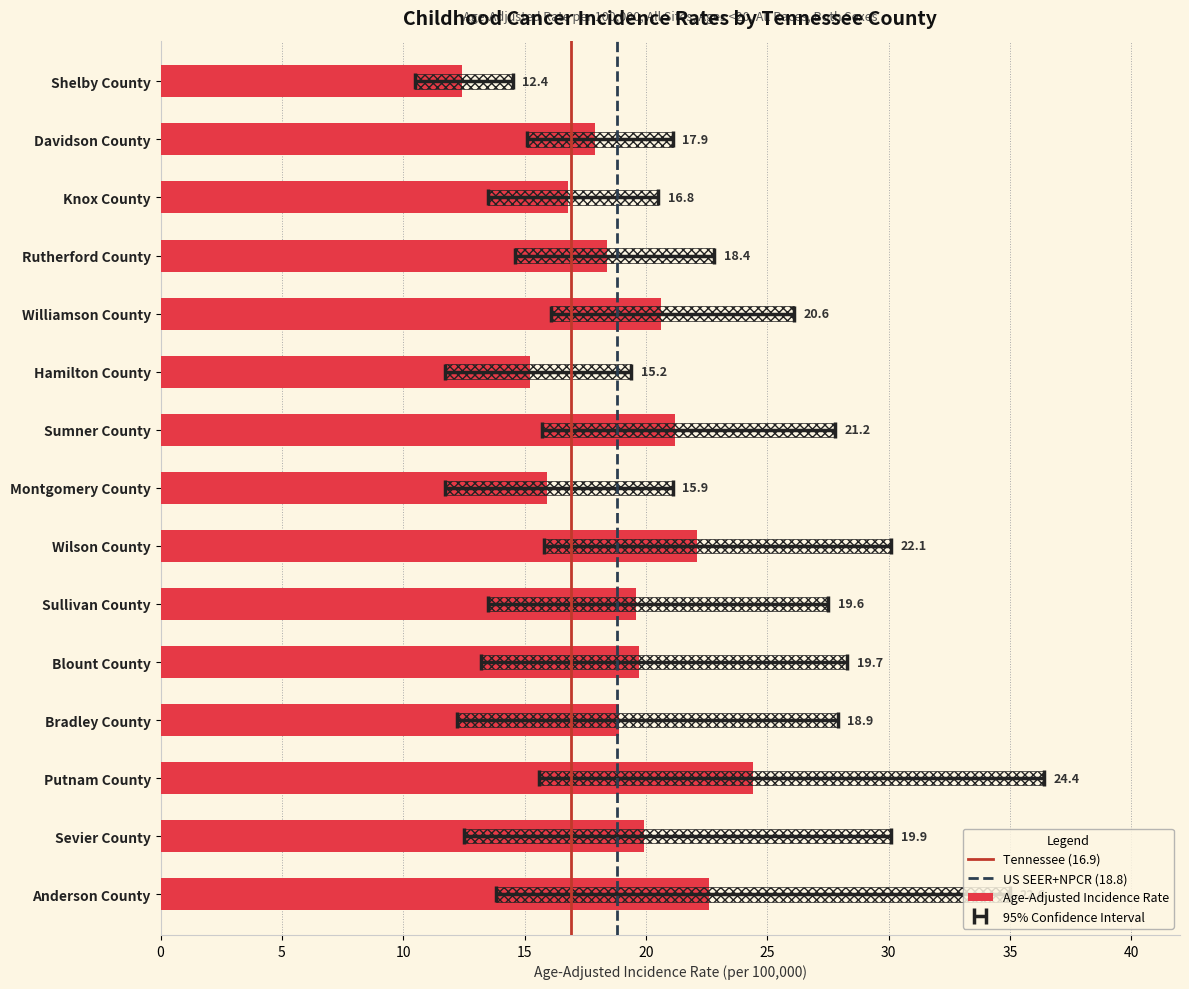

True or false: Age-Adjusted Incidence Rate has a value of 15.9 at Montgomery County.

True